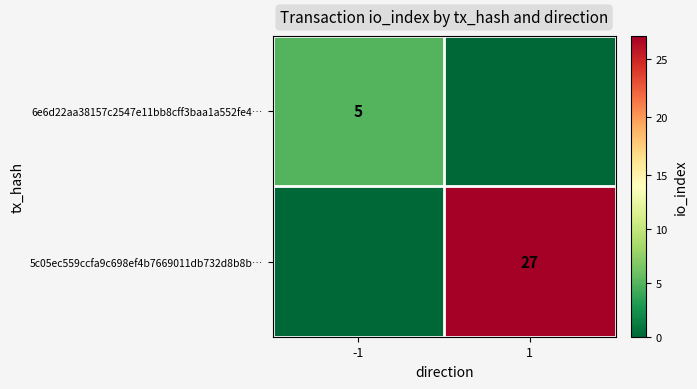

Is it true that 6e6d22aa38157c2547e11bb8cff3baa1a552fe4… equals 9 at -1?

False